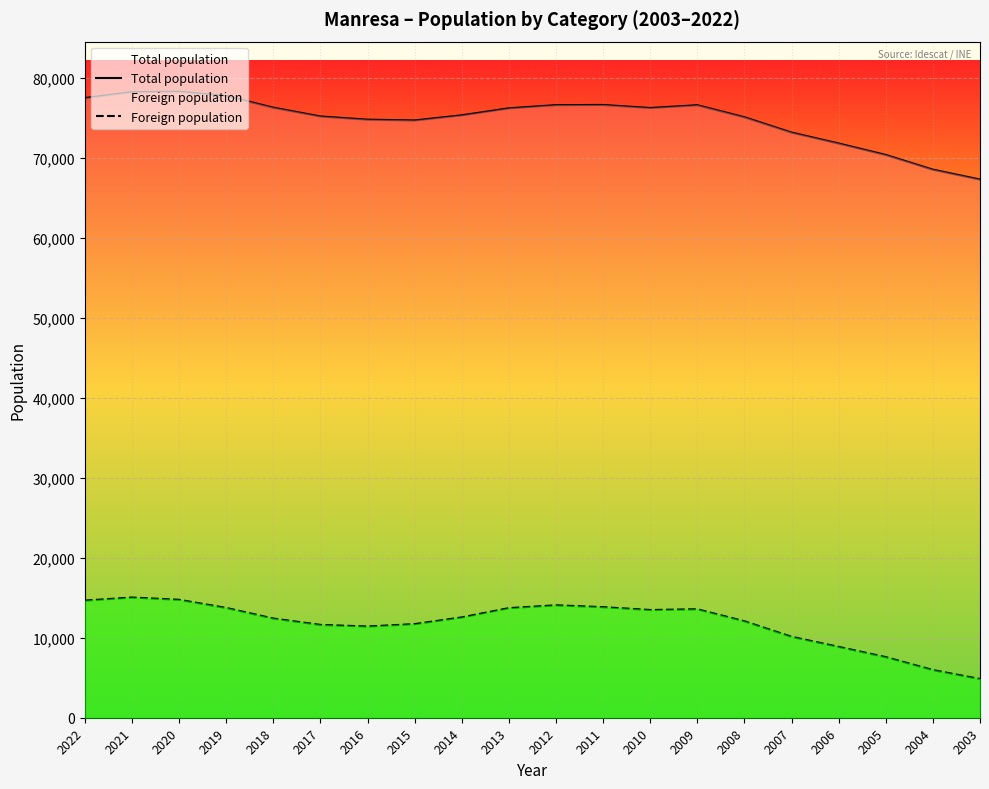

How many series are shown in this chart?

2